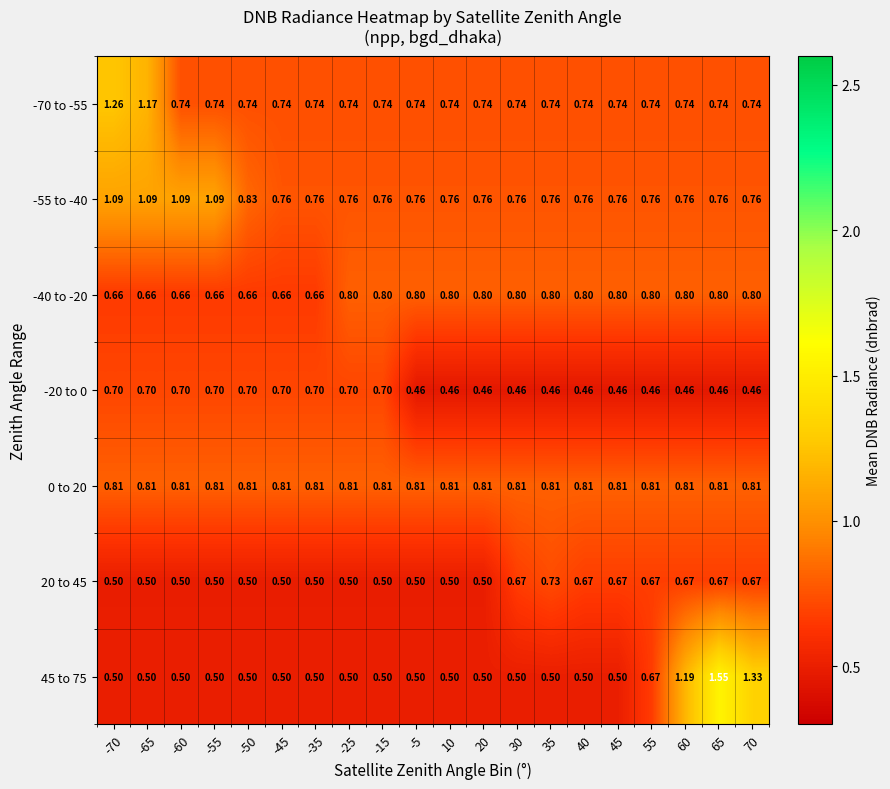

Is the value of -55 to -40 at -60 greater than the value of 0 to 20 at -35?

Yes